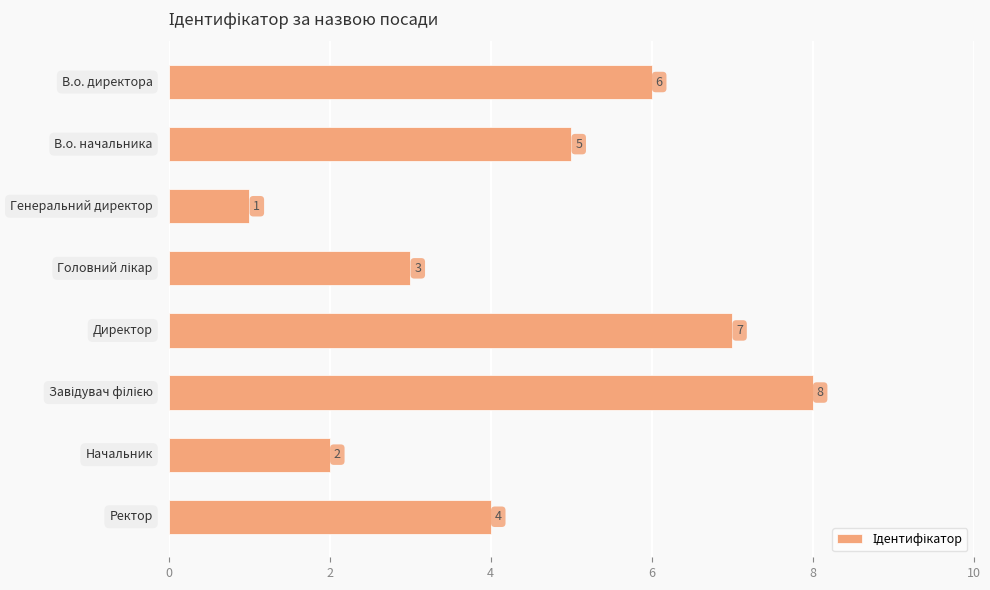

What is the minimum value shown in the chart?

1